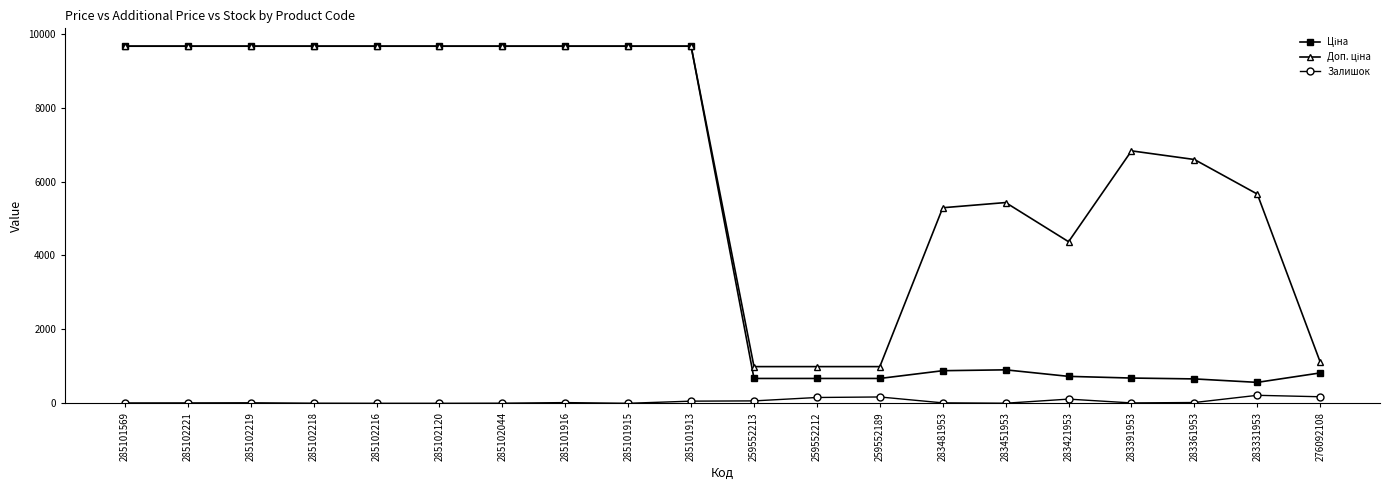

What is the difference between the Залишок values at 285102120 and 285101569?

10.0